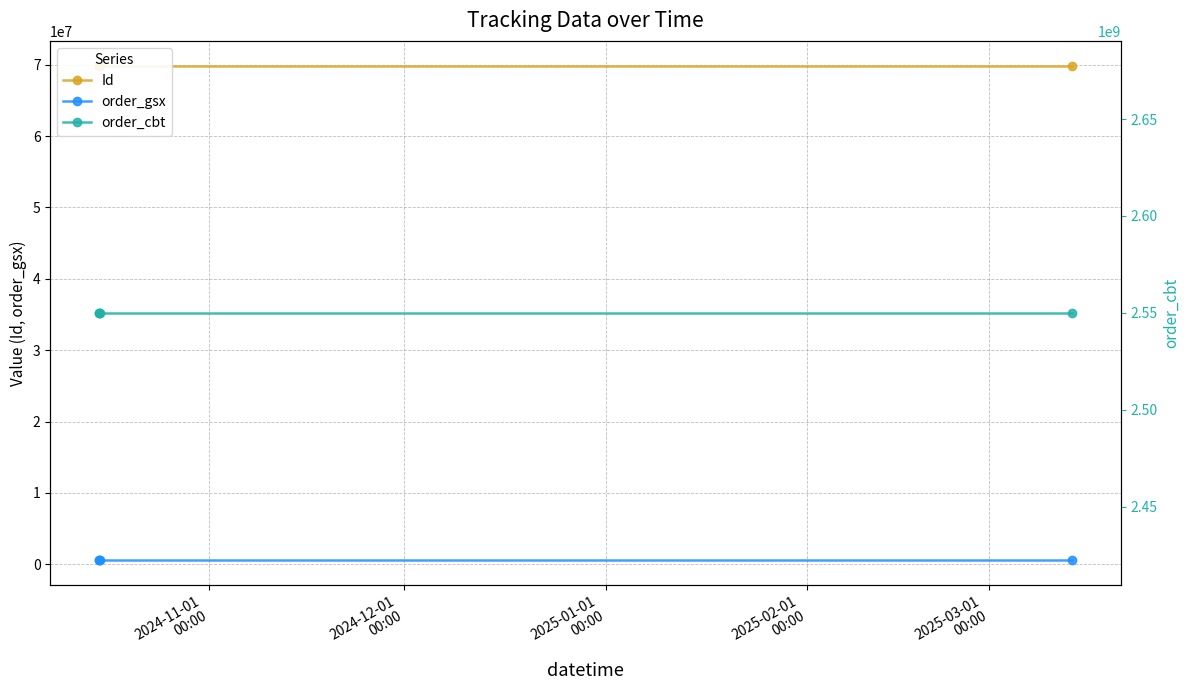

True or false: order_gsx and Id intersect in this chart.

False